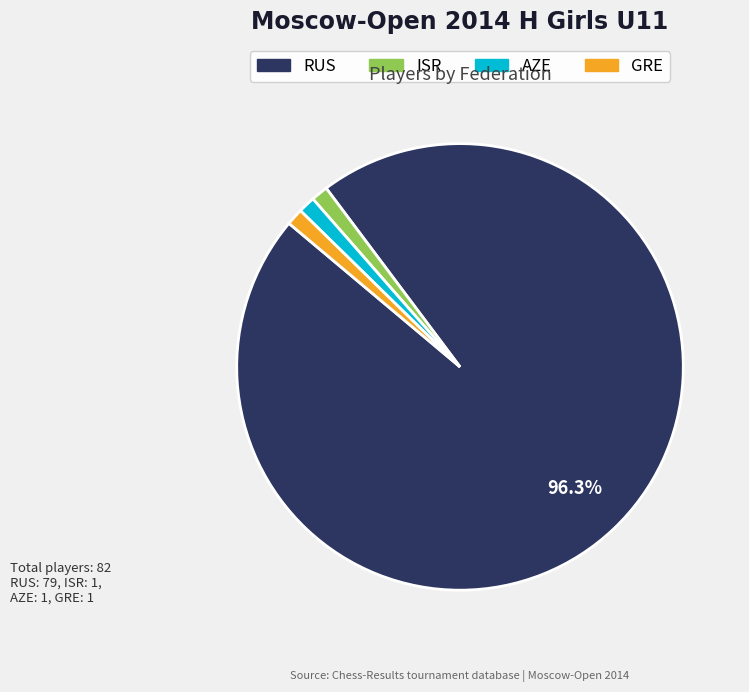

Count the number of slices in the pie.

4